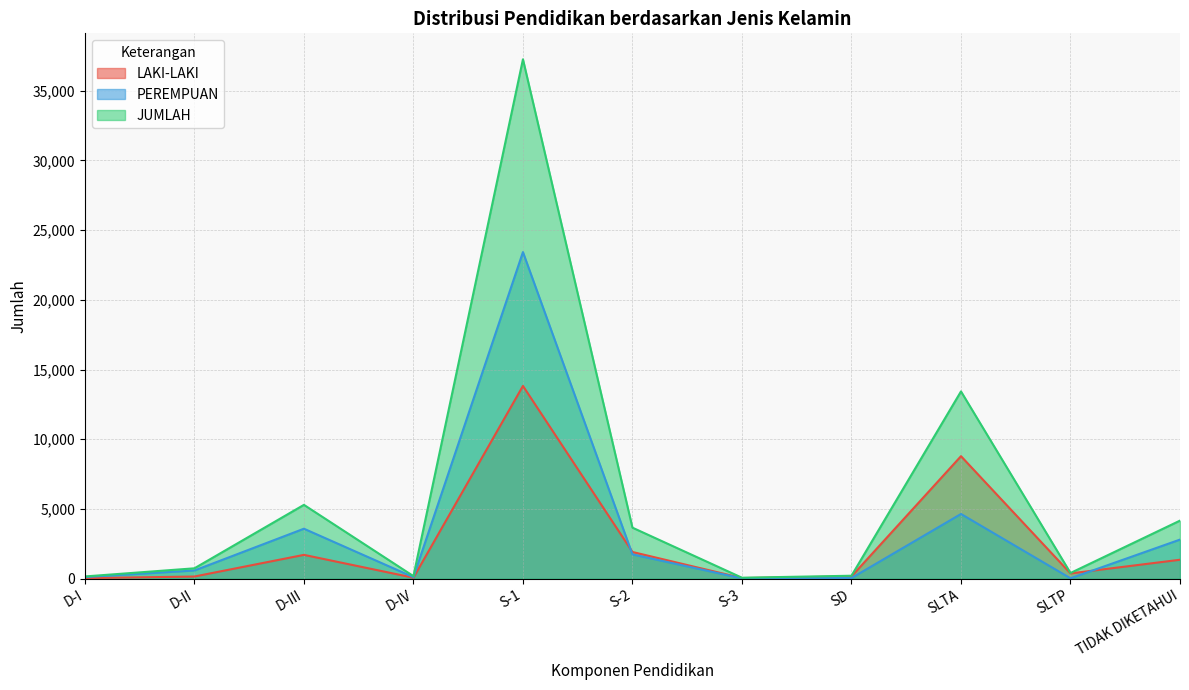

List the labels in order of LAKI-LAKI value, smallest first.

D-I, S-3, D-IV, D-II, SD, SLTP, TIDAK DIKETAHUI, D-III, S-2, SLTA, S-1